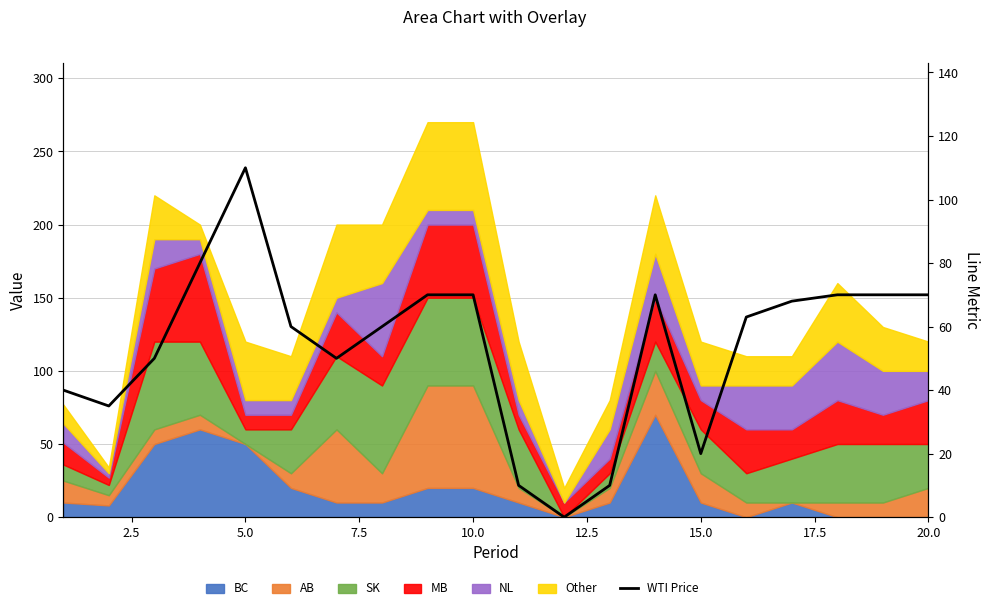

What is the value of the 15th point from the left?

20